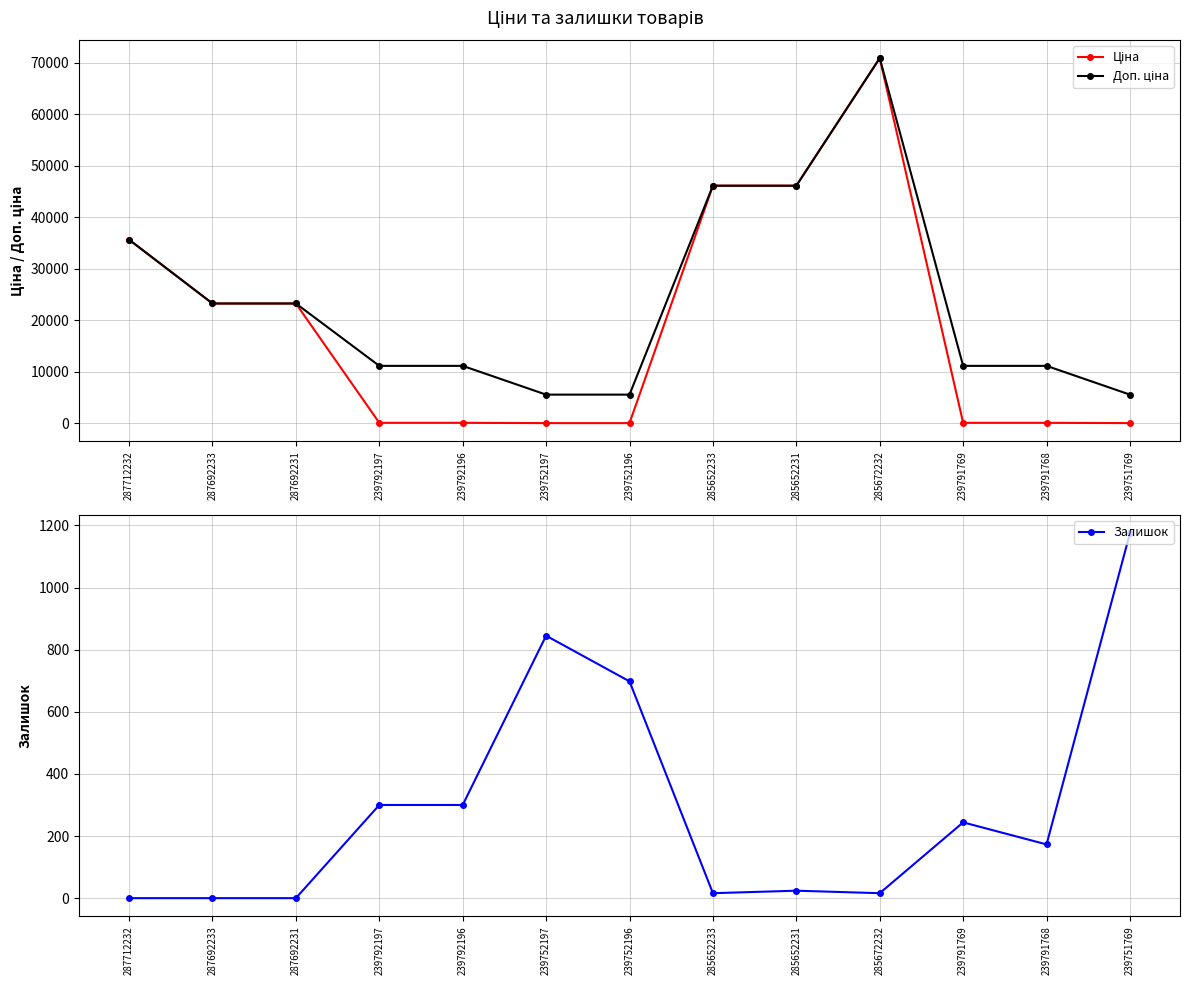

What position from the left is 285652233?

8